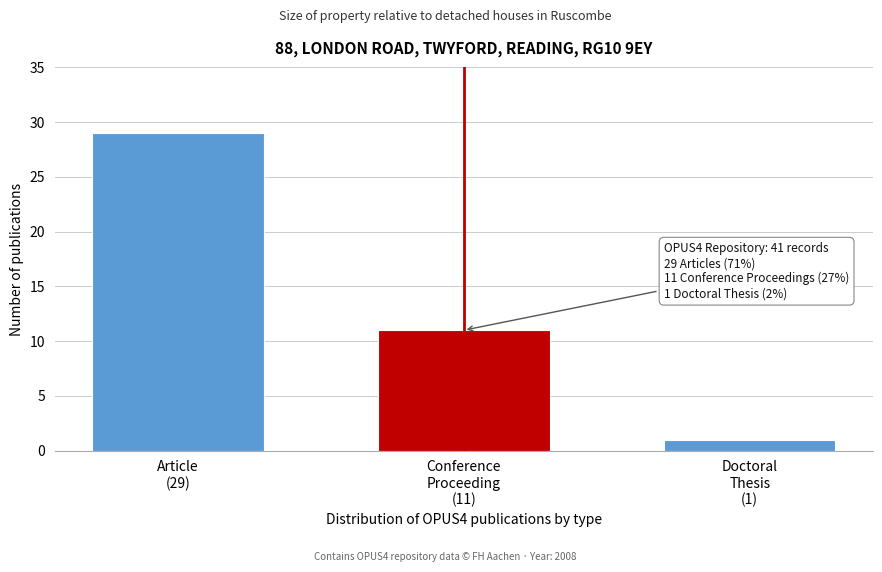

Reading left to right, list all the values displayed in this chart.

29	11	1